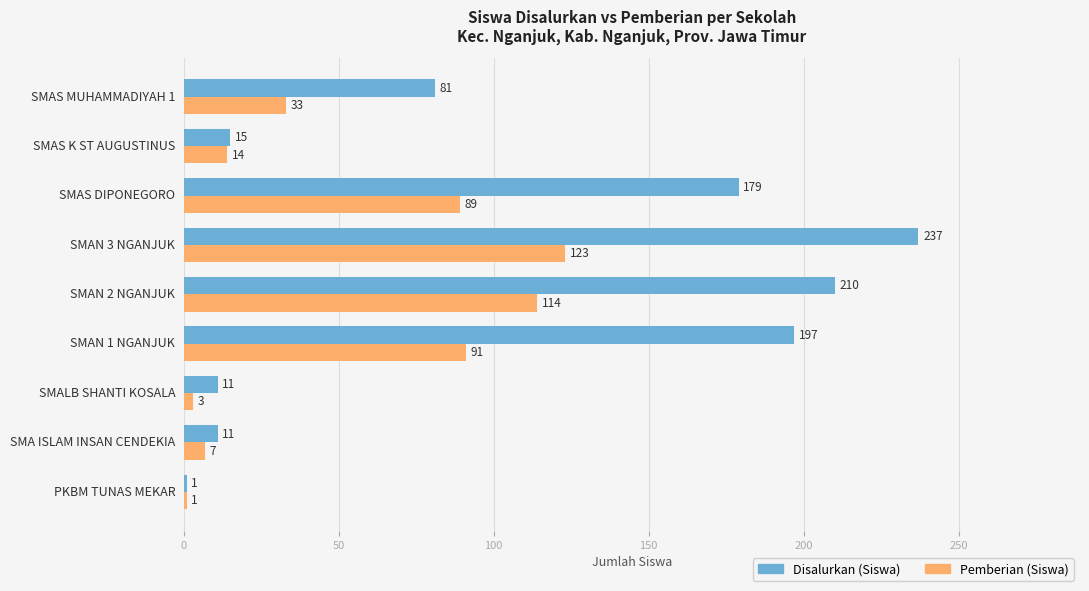

What is the difference between the highest and lowest values at SMALB SHANTI KOSALA?

8